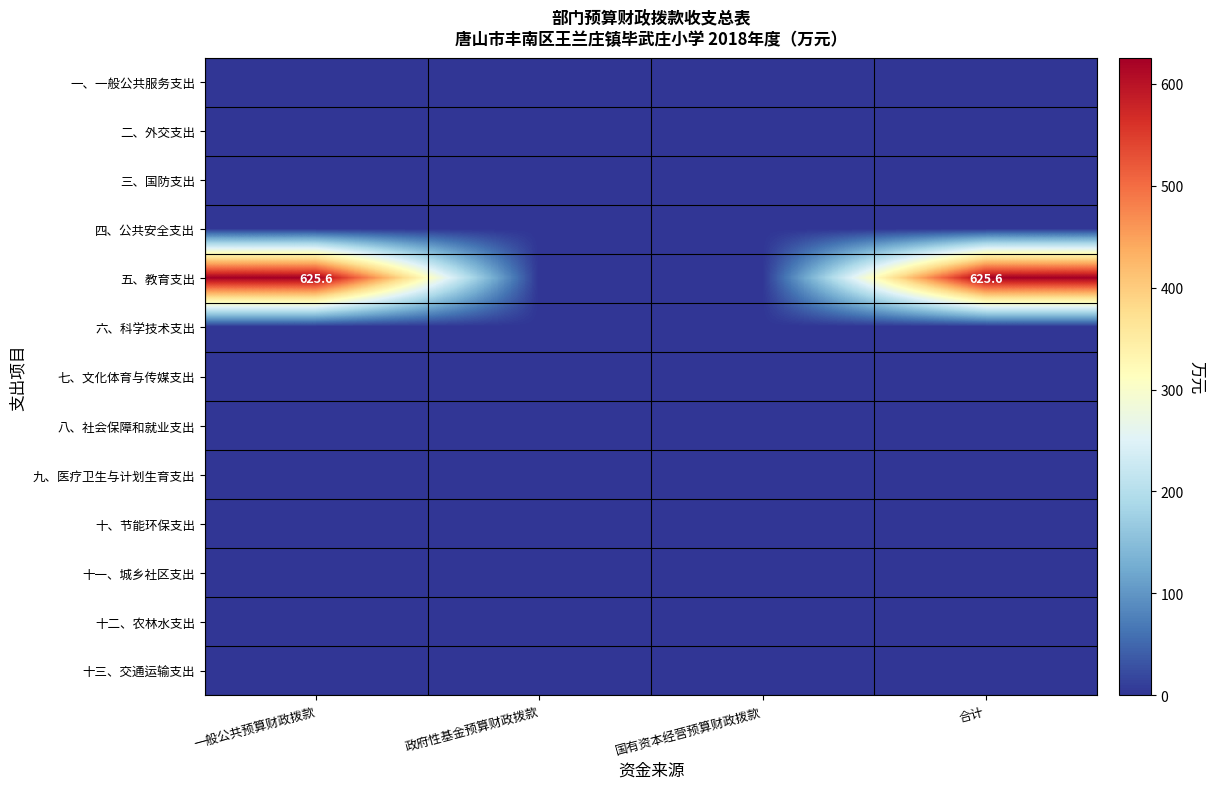

How many distinct data groups are displayed?

13